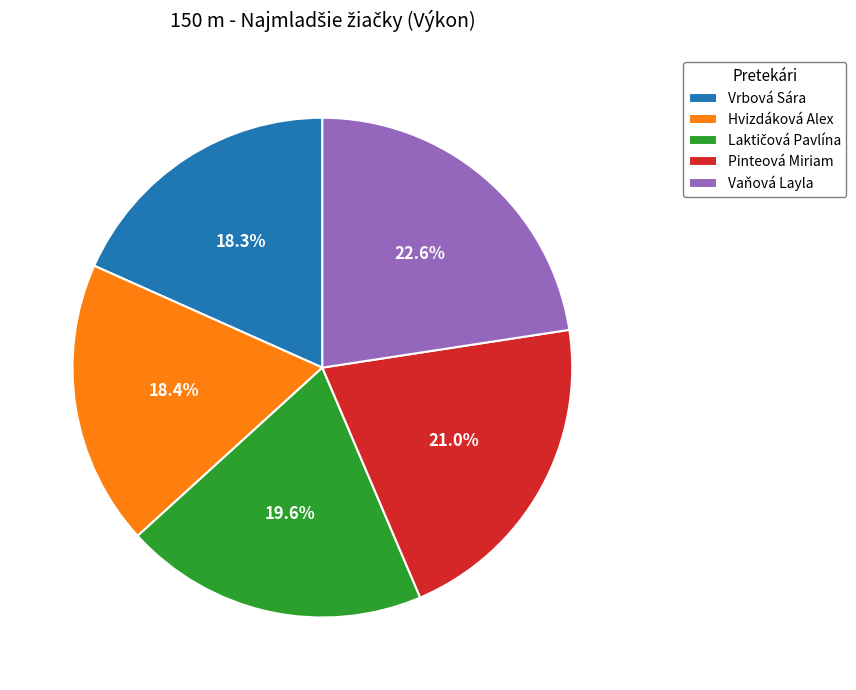

How many segments does this pie chart have?

5